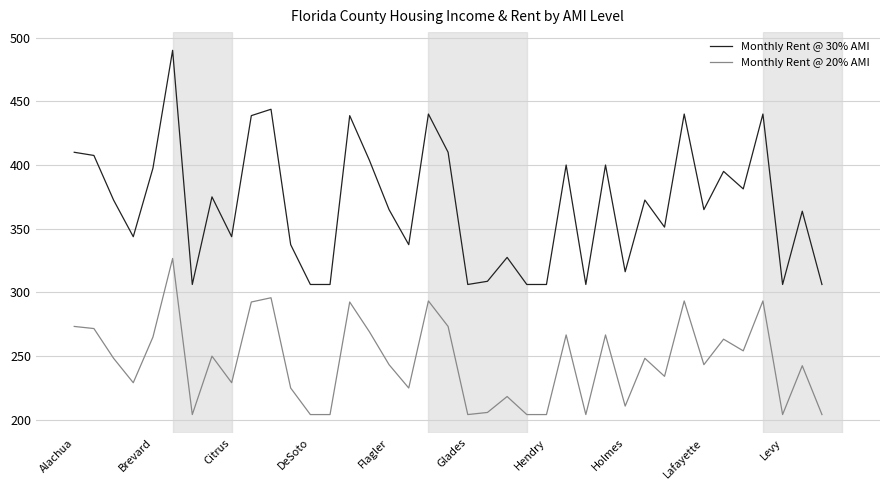

Which series has the largest total across all categories?

Monthly Rent @ 30% AMI